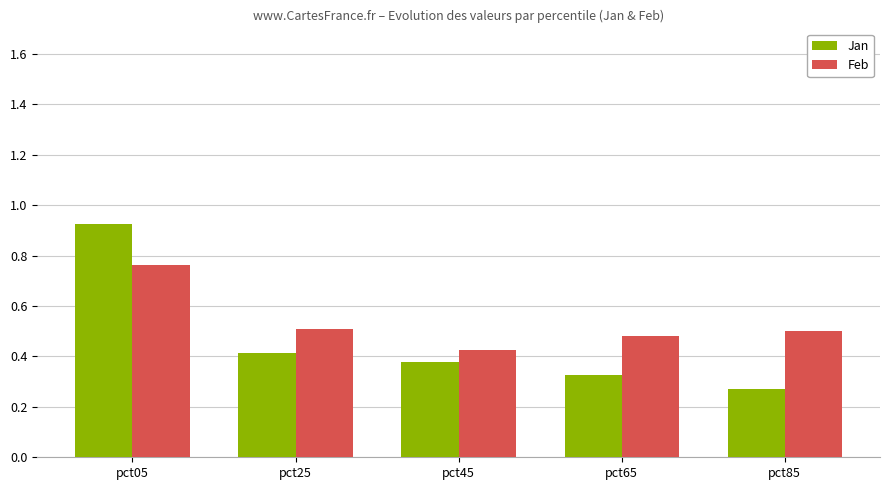

Which category has the lowest value in the Jan series?

pct85